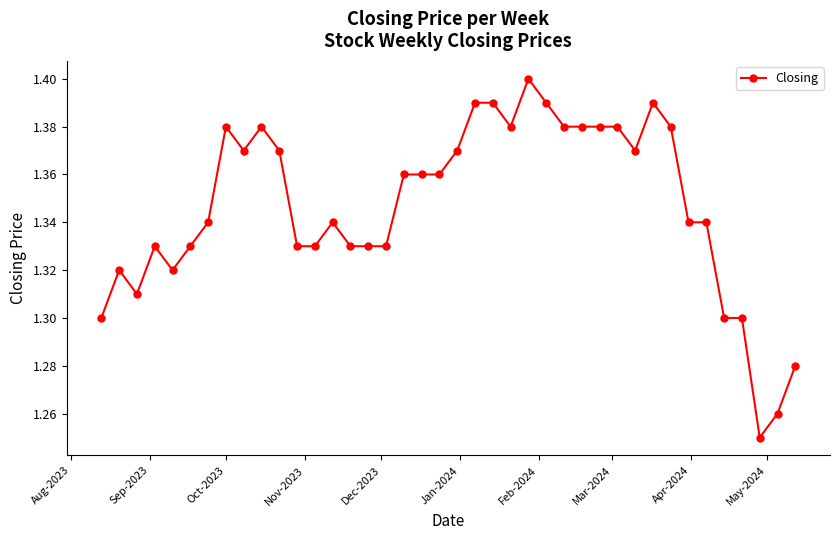

Does the chart have visible grid lines?

No